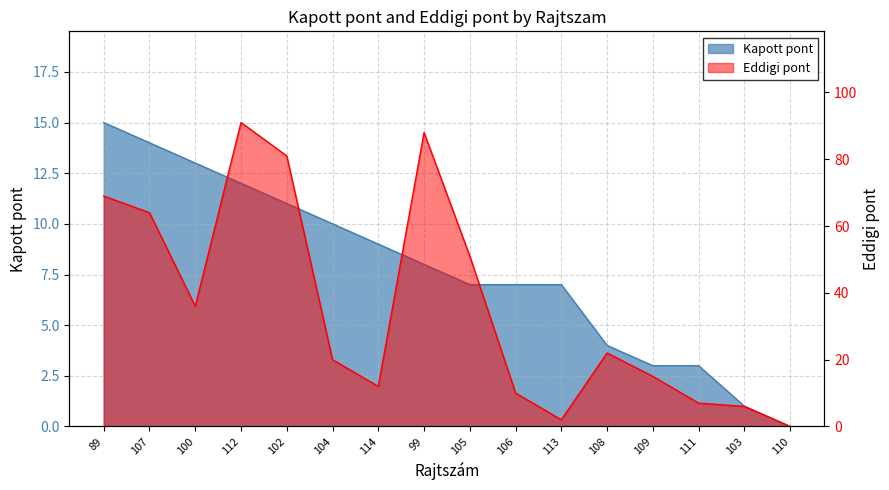

What is the difference between the maximum and minimum values in the Eddigi pont series?

91